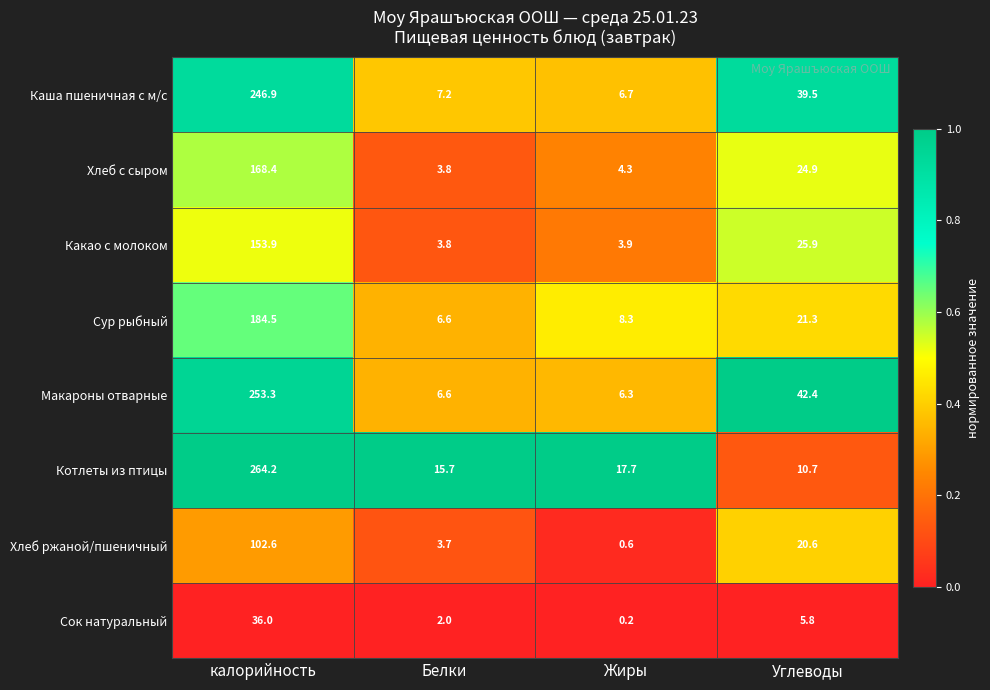

Read the Каша пшеничная с м/с value at калорийность.

246.9